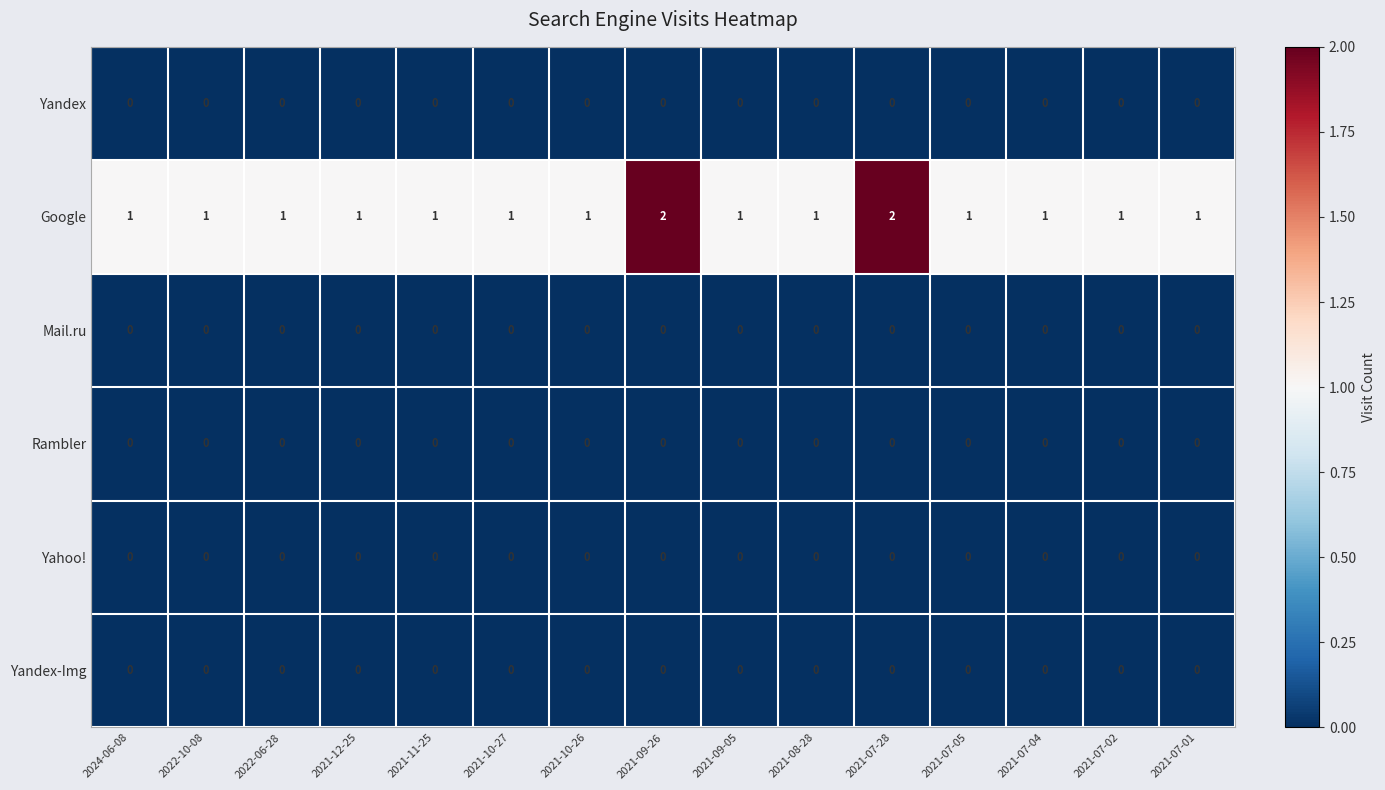

Which series has the largest range (max minus min)?

Google